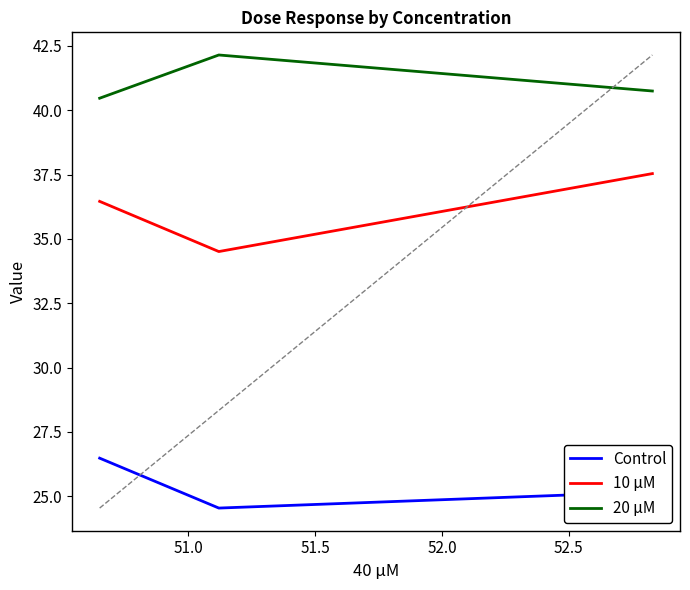

Rank the series by their average value, from highest to lowest.

20 μM, 10 μM, Control